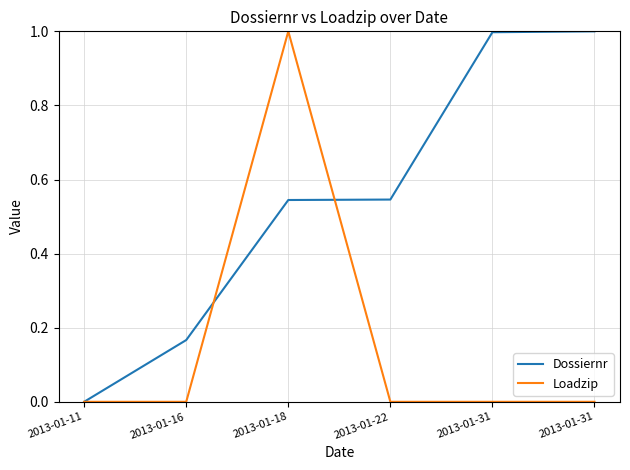

Which series has the largest total across all categories?

Dossiernr